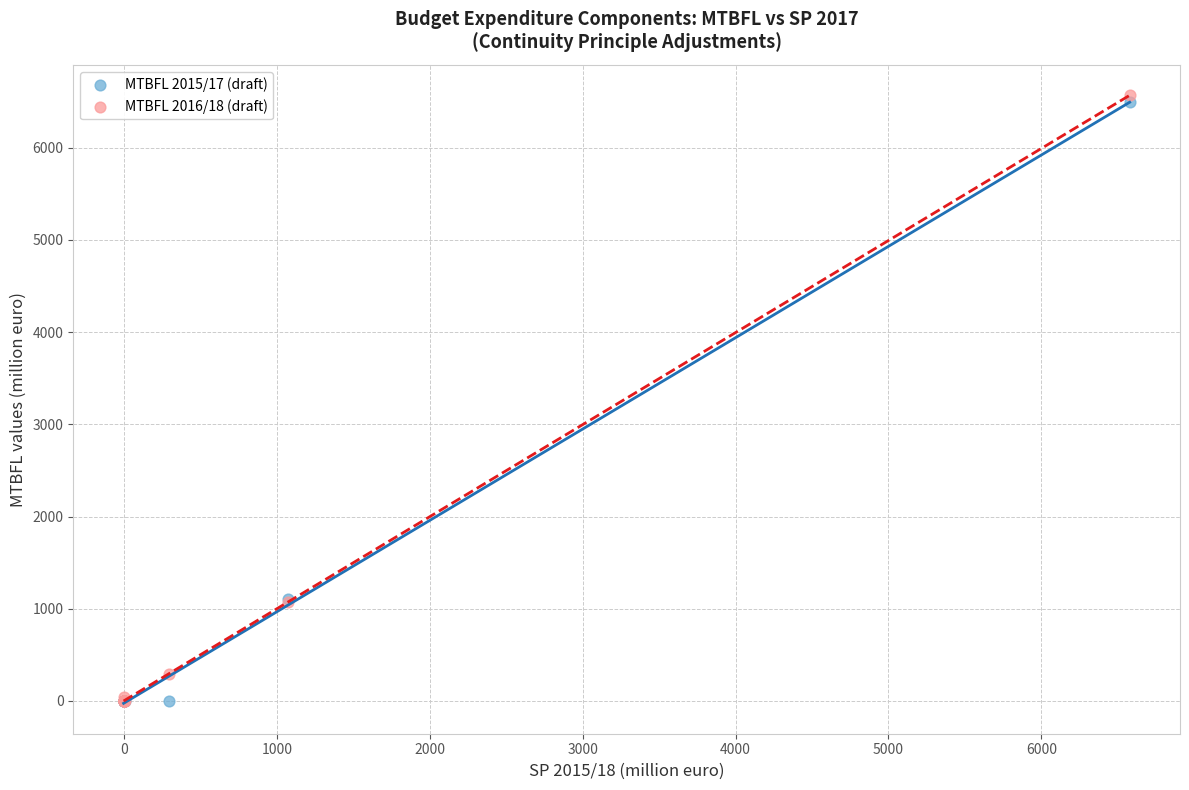

Which series contains the highest Y value?

MTBFL 2016/18 (draft)